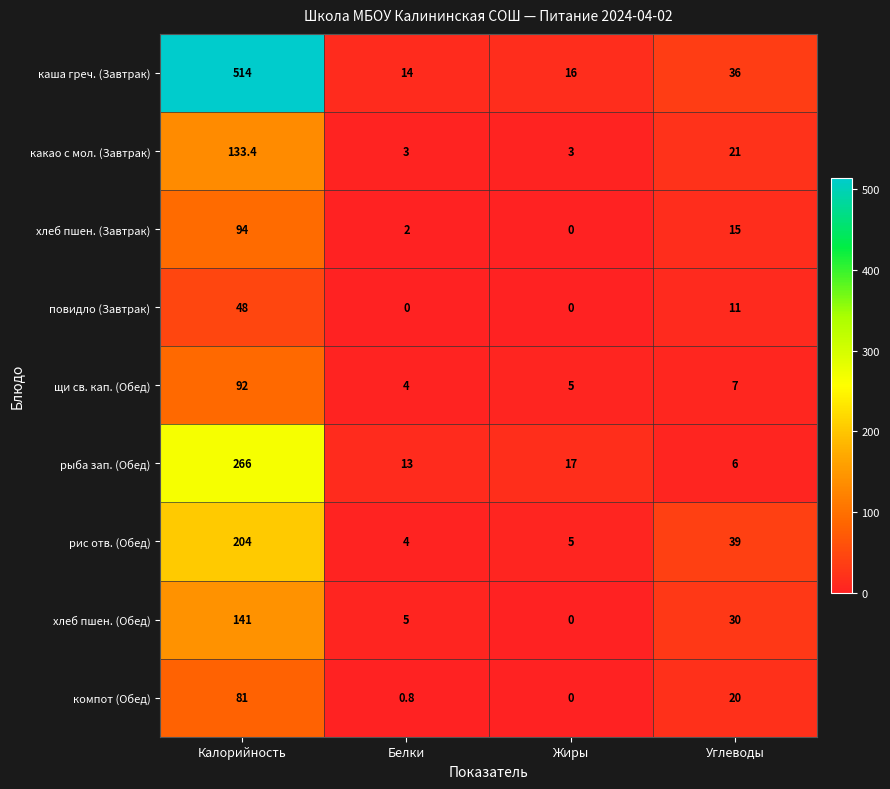

What is the sum of the какао с мол. (Завтрак) values at Белки and Углеводы?

24.0